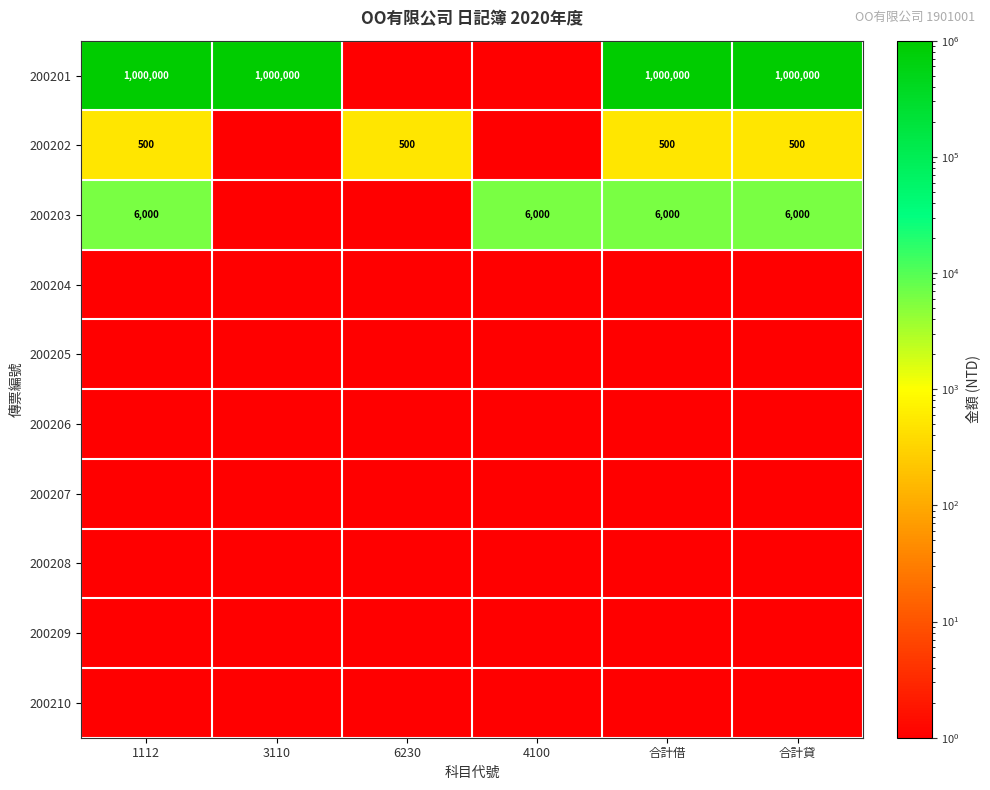

What is the spread (max minus min) of values at 1112?

999999.9